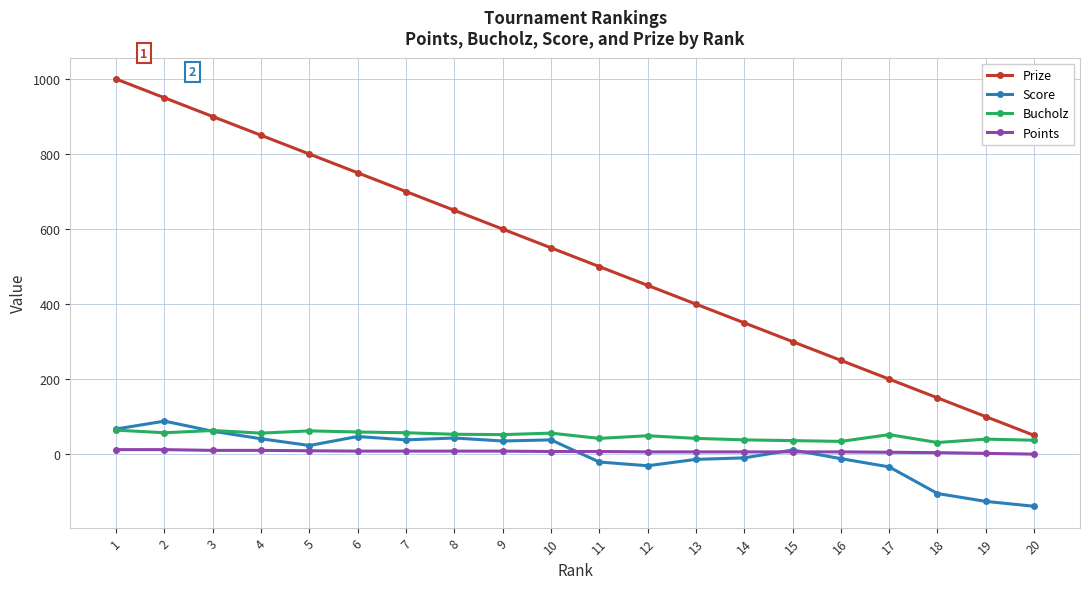

True or false: Score has more than 2 points higher than both neighbors.

True